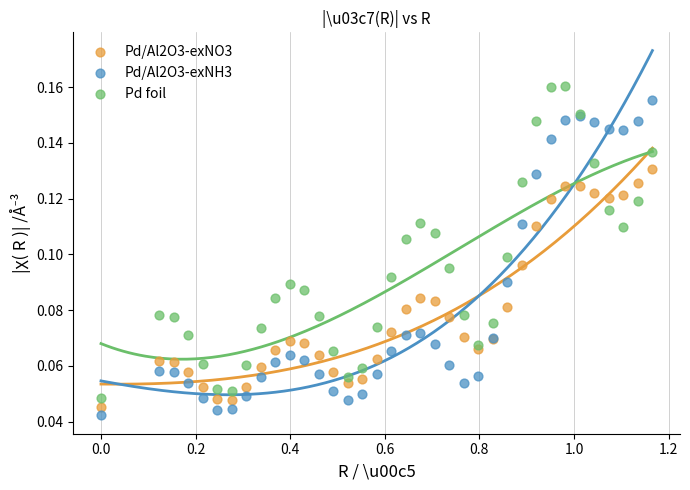

What is the X range (max minus min) for the scatter plot?

1.2